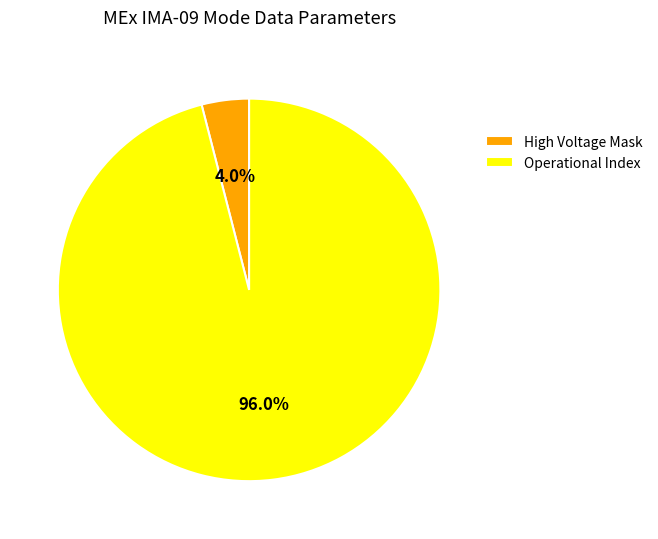

To the nearest percent, what is the difference between the largest and smallest slice percentages?

92%